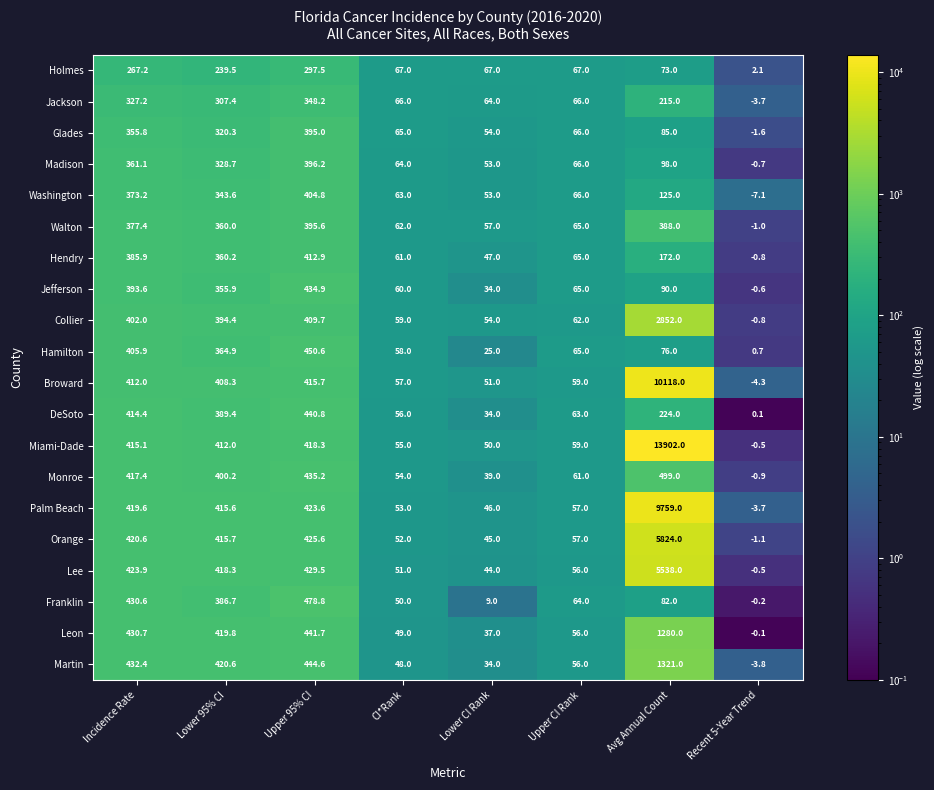

What is the total value across all series at Upper CI Rank?

1241.0